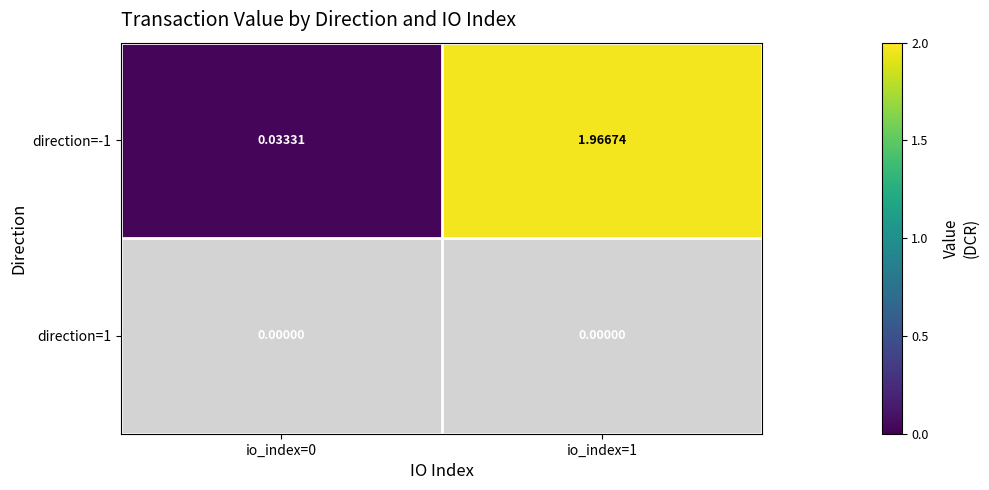

List the series in order of their overall mean, lowest first.

direction=1, direction=-1